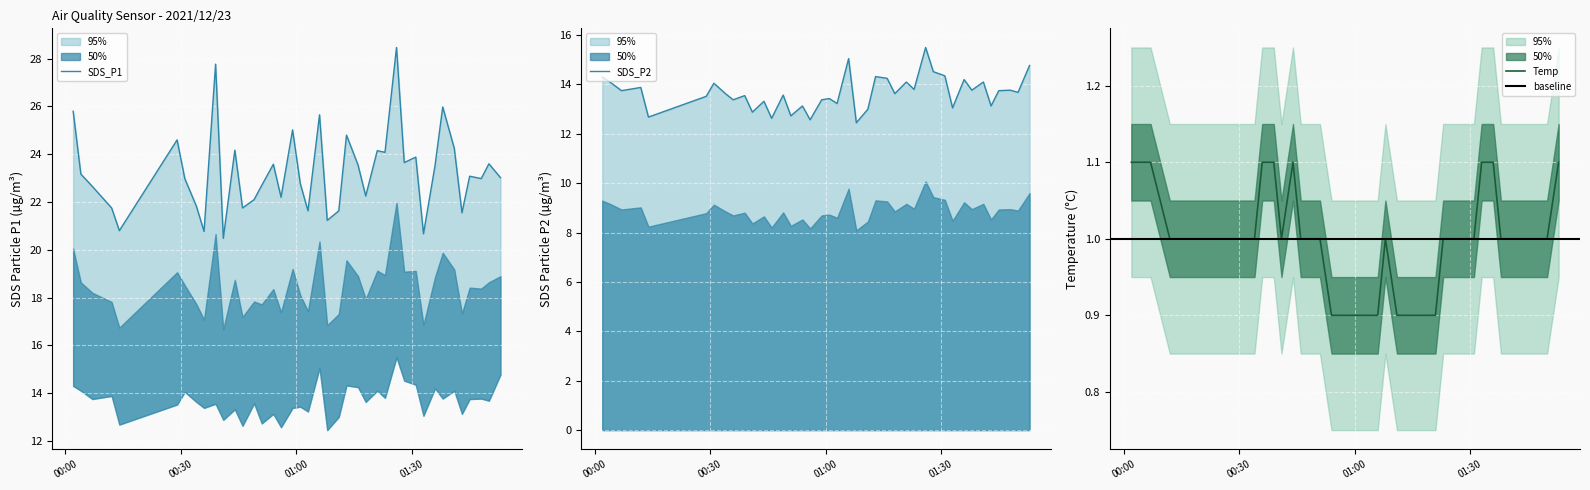

What is the maximum value shown in the chart?

28.5